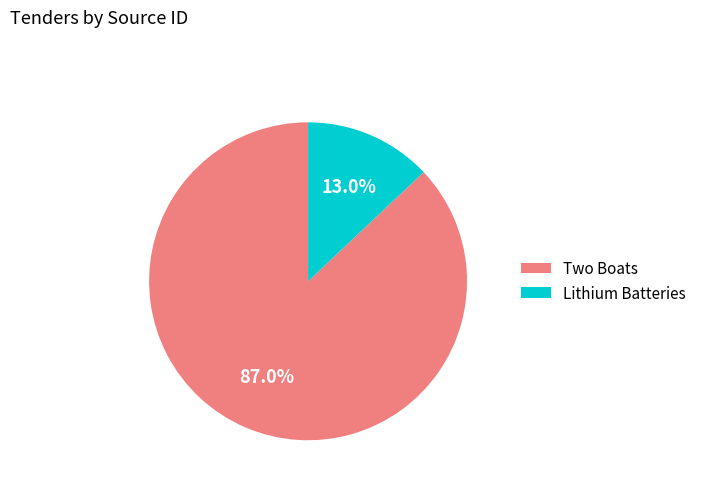

How many segments does this pie chart have?

2